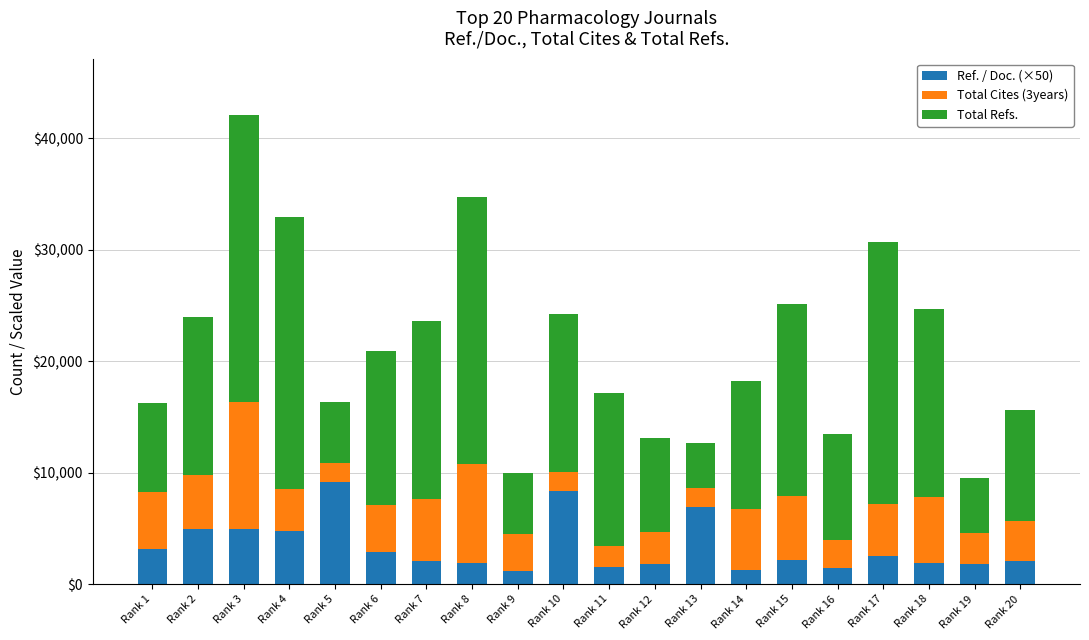

The value of Ref. / Doc. (×50) at Rank 5 is 16376.2. True or false?

False